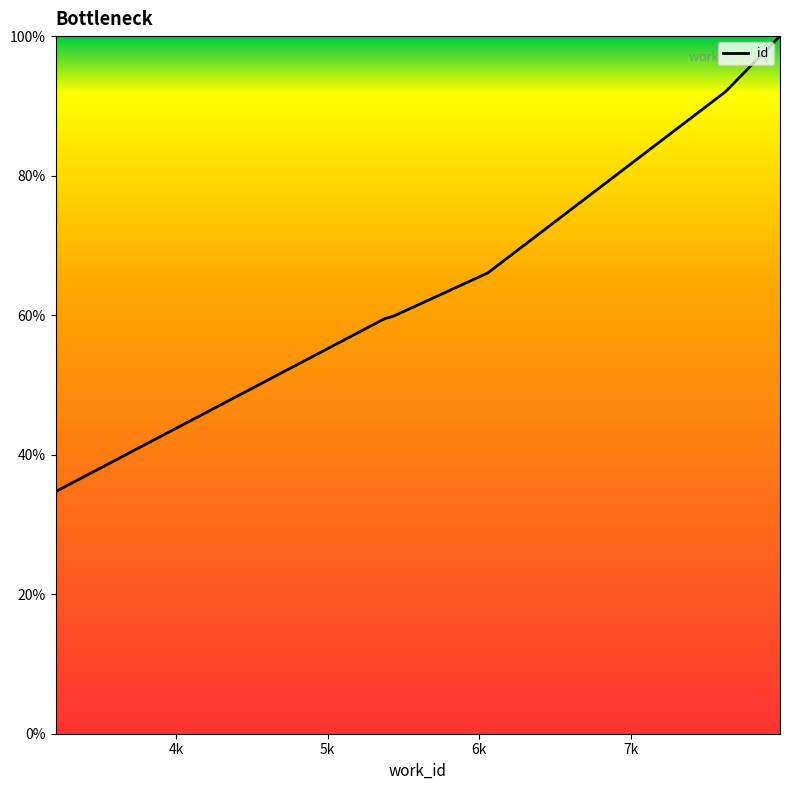

What is the difference between the maximum and second lowest values?

40.5